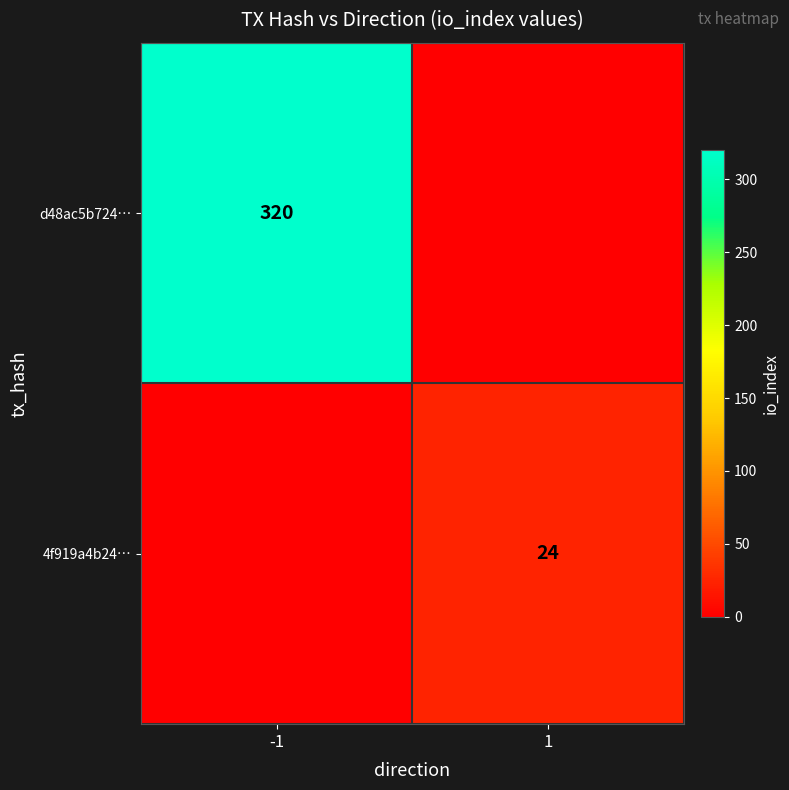

True or false: 4f919a4b24… has a value of 24 at 1.

True